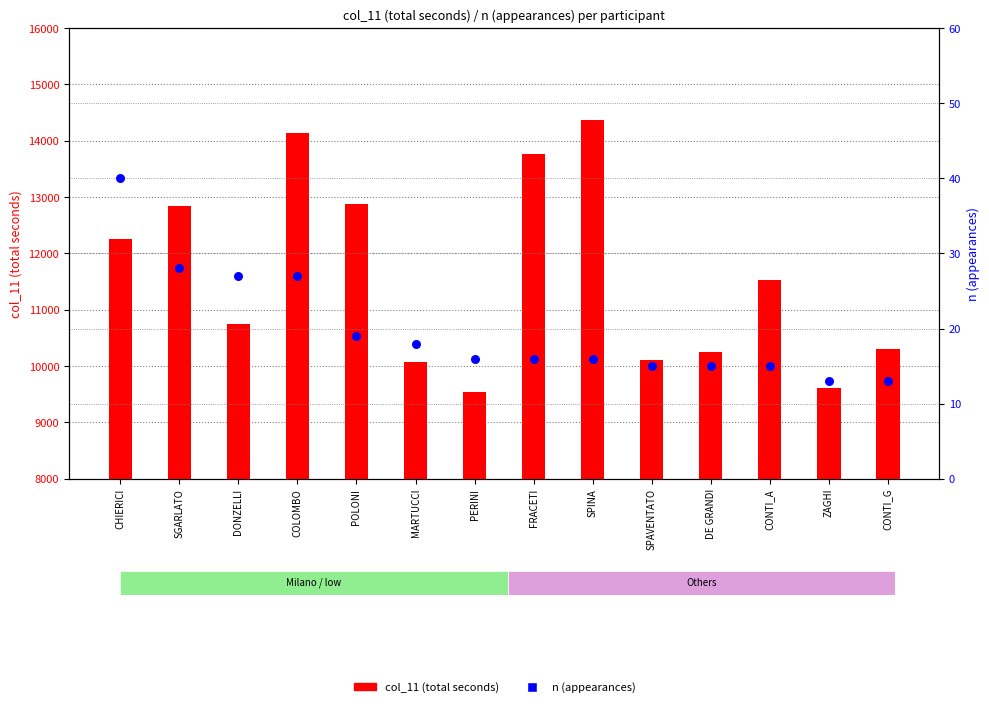

Which has a higher value, PERINI or COLOMBO?

COLOMBO